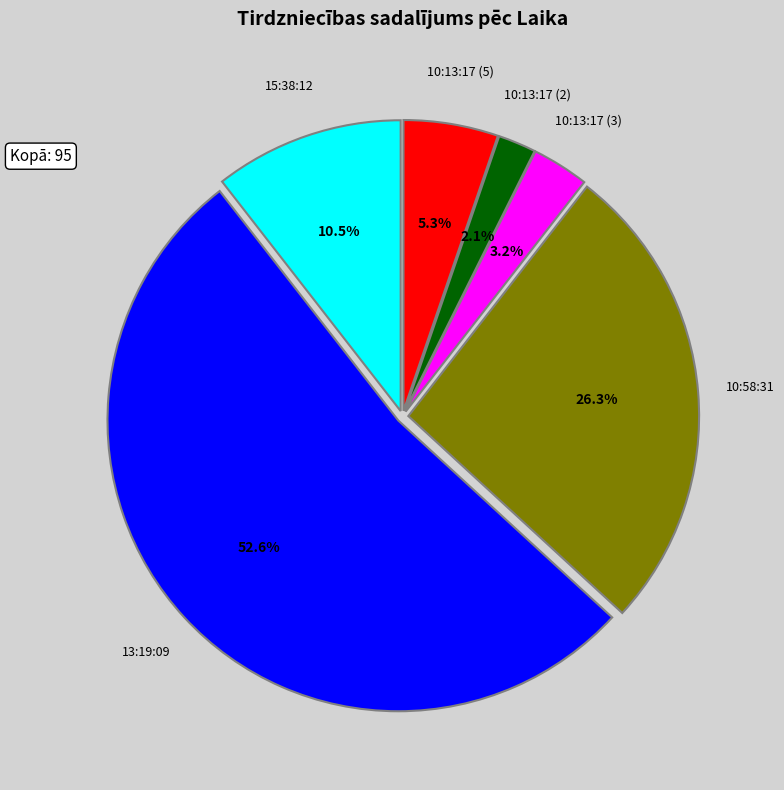

Between 10:58:31 and 15:38:12, which is larger?

10:58:31